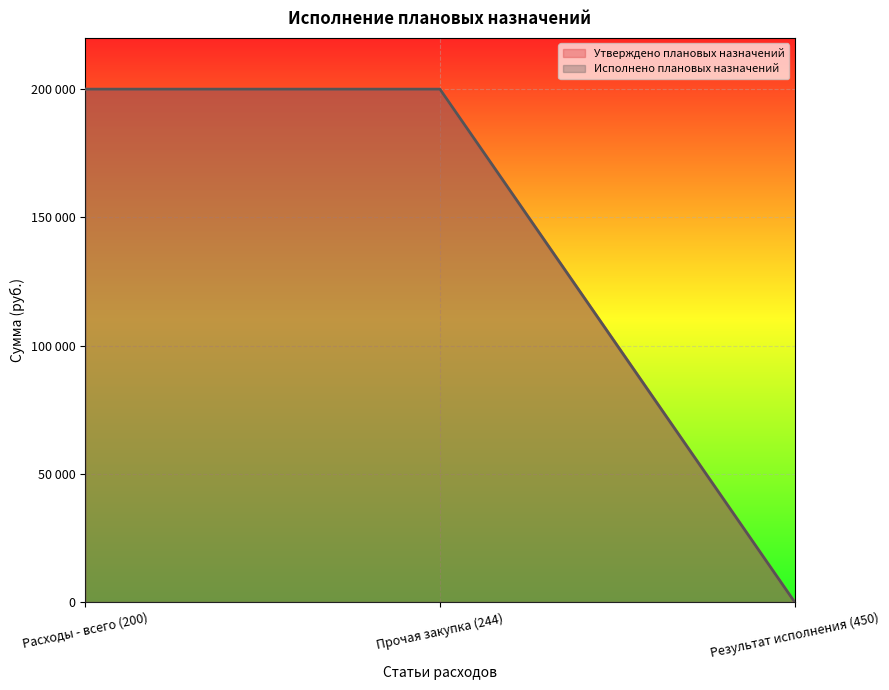

What position from the left is Прочая закупка (244)?

2